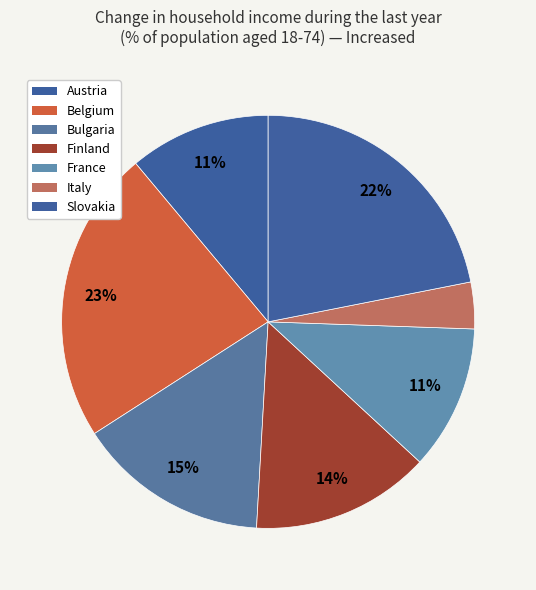

Between Bulgaria and France, which is larger?

Bulgaria